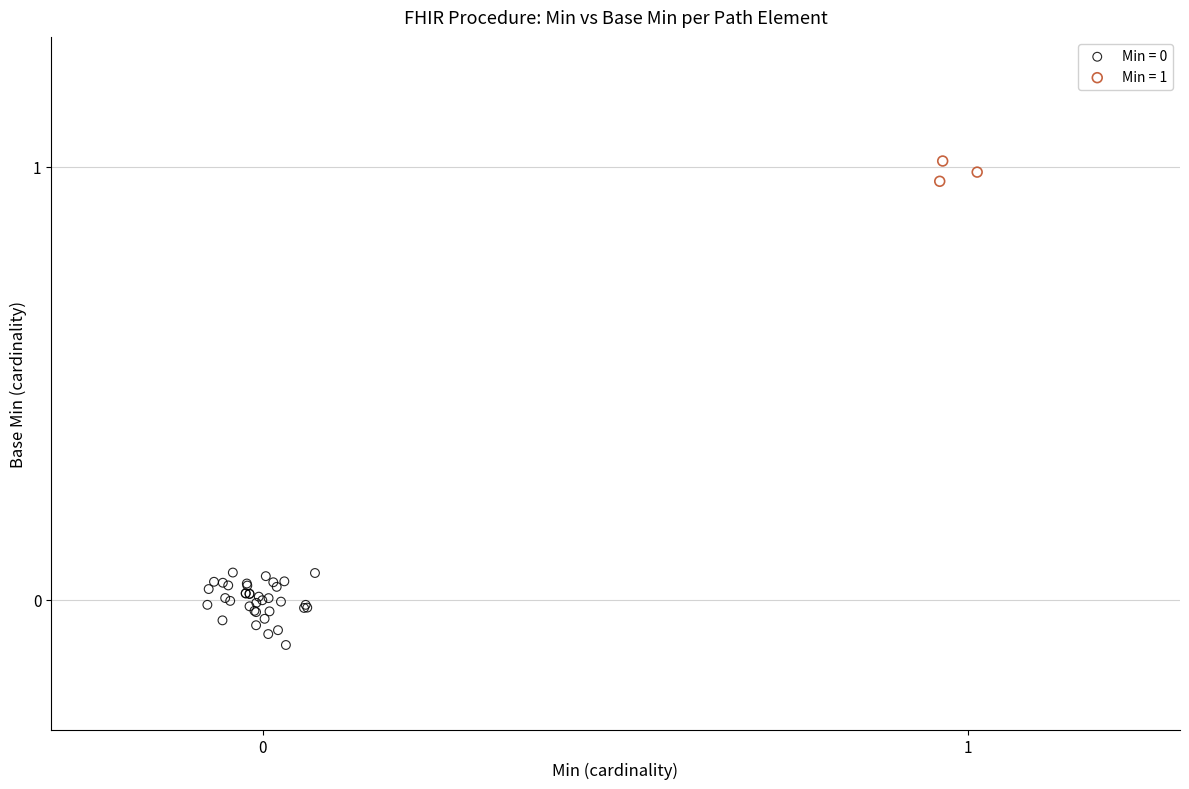

Which series contains the highest Y value?

Min = 1